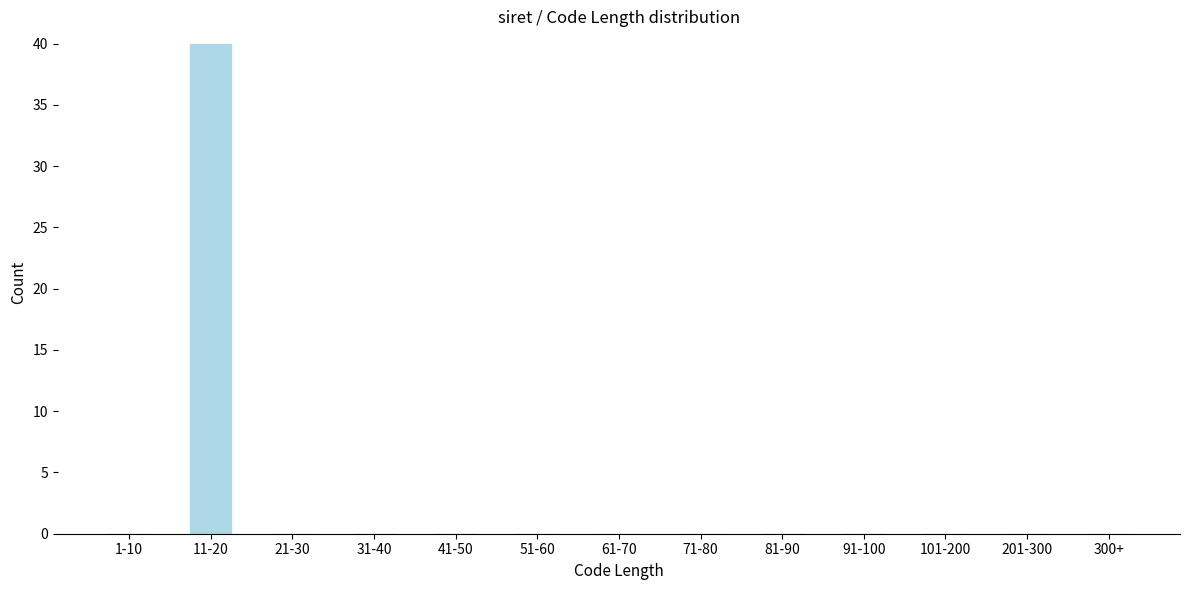

Reading left to right, extract all data points from this chart.

1-10=0	11-20=40	21-30=0	31-40=0	41-50=0	51-60=0	61-70=0	71-80=0	81-90=0	91-100=0	101-200=0	201-300=0	300+=0